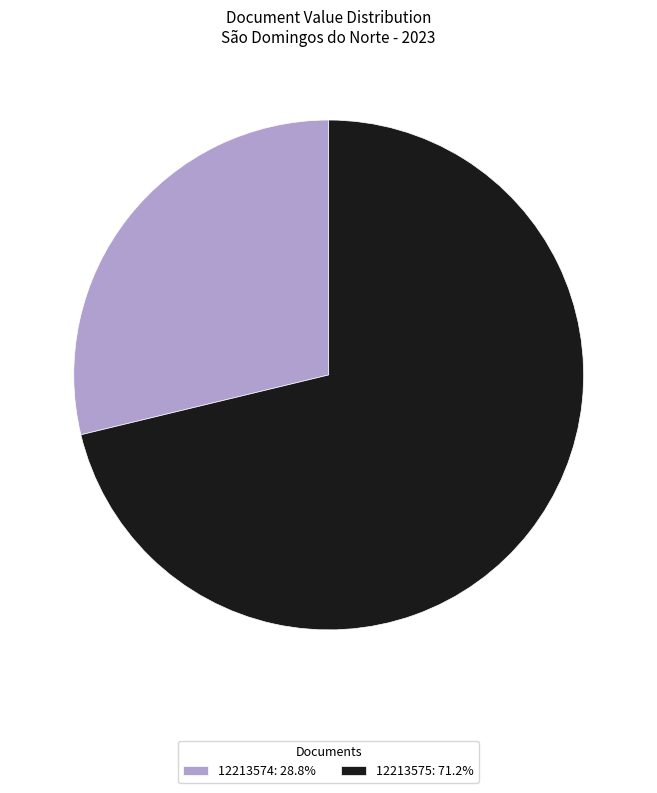

True or false: 12213574 accounts for 43% of the total.

False